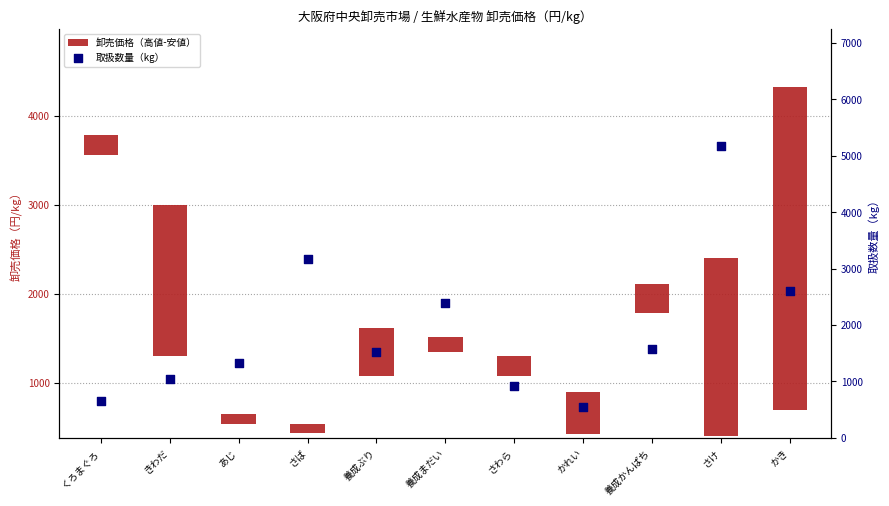

At how many categories does at least one series exceed 4841?

1